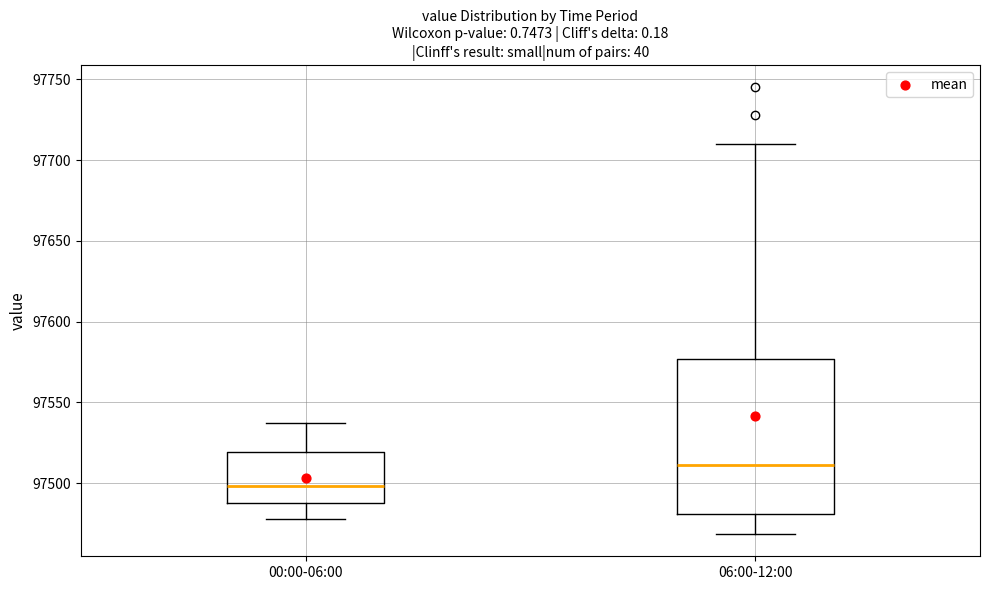

Comparing the boxes themselves (not the whiskers), which one is the tallest?

06:00-12:00